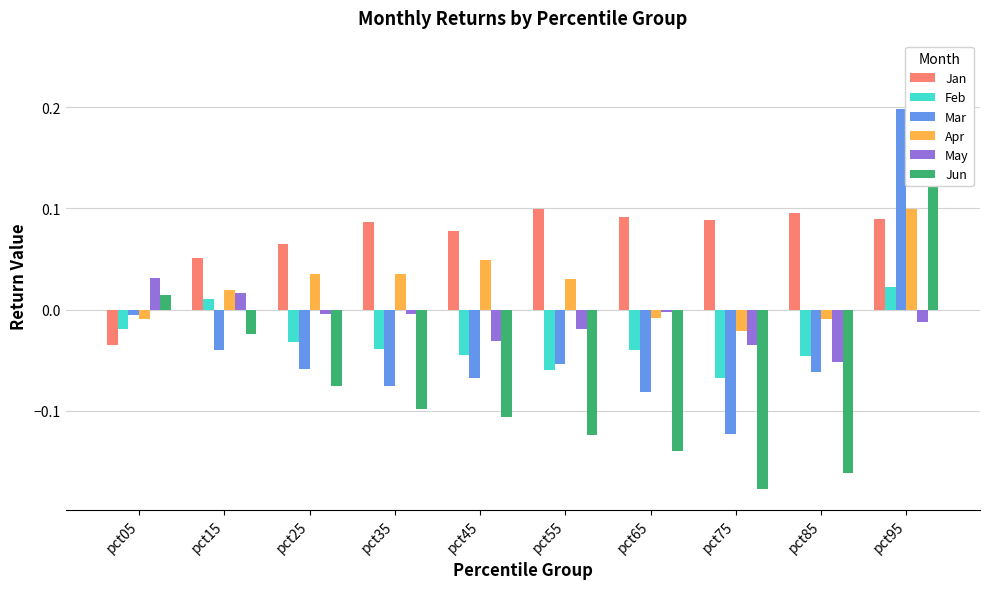

Read the Mar value at pct25.

-0.1